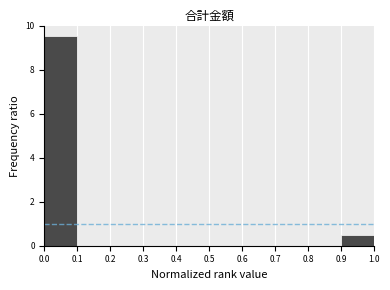

How tall is the bar that spans 0.0 to 0.1 on the x-axis? The values are not printed on the chart, so give them approximately, as read against the axis.

9.6